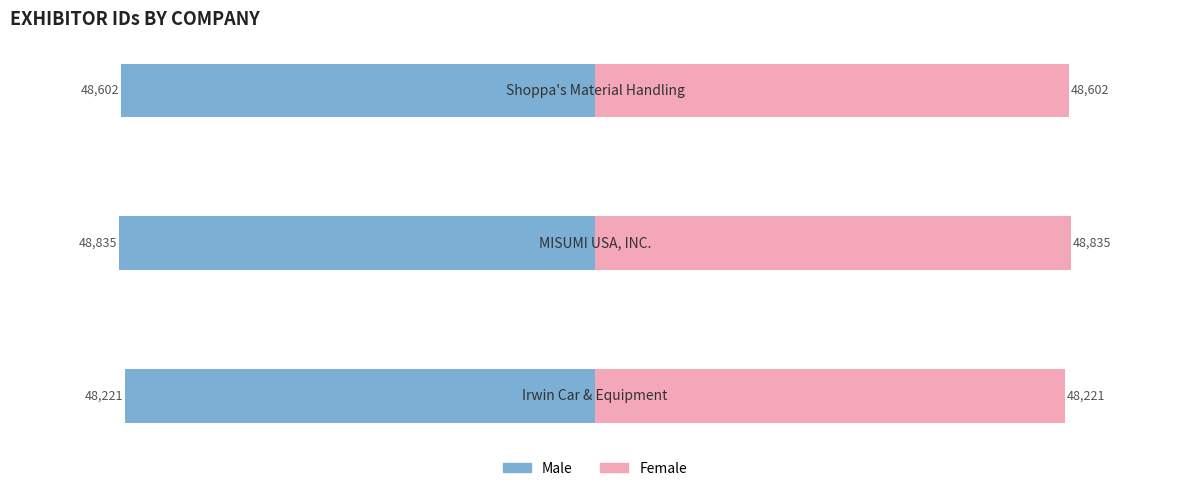

What is the average value of the Male series?

-48553